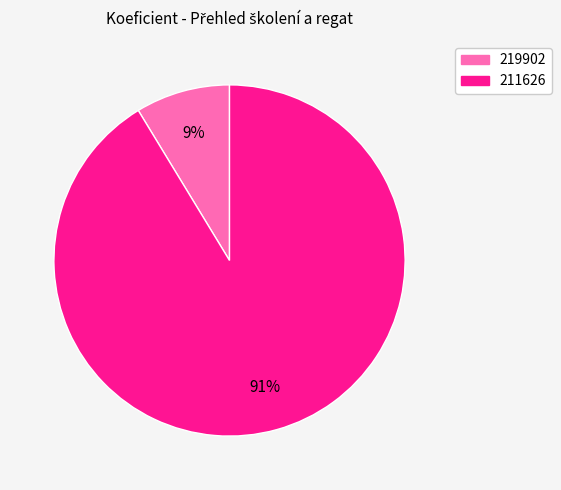

To the nearest percent, what portion does 211626 represent?

91%